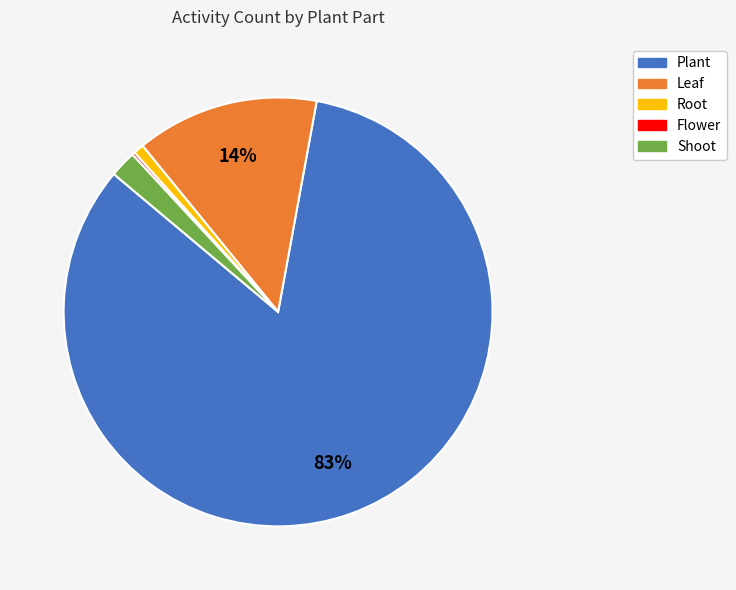

Between Root and Leaf, which is larger?

Leaf